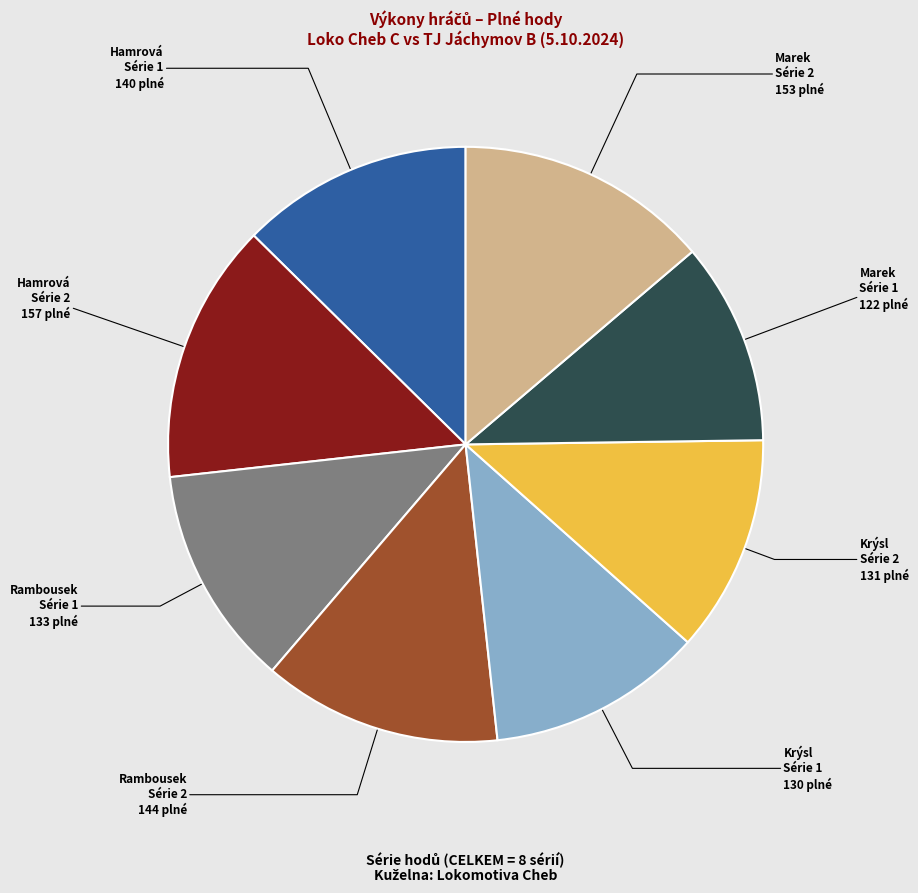

Is there a majority slice in this chart?

No